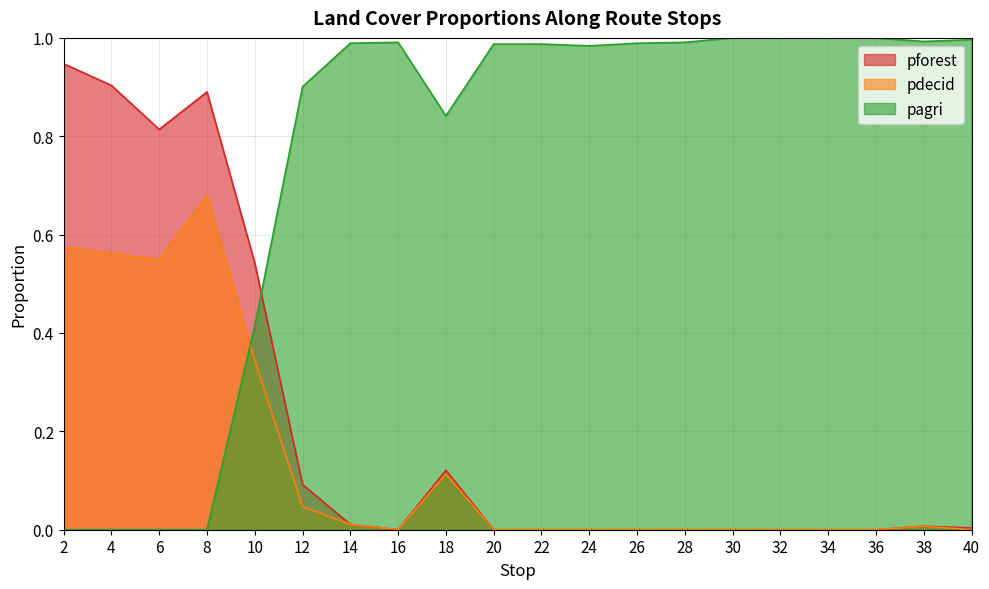

Reading left to right, transcribe all the data shown in this chart.

pforest: 2=0.9	4=0.9	6=0.8	8=0.9	10=0.5	12=0.1	14=0.0	16=0.0	18=0.1	20=0.0	22=0.0	24=0.0	26=0.0	28=0.0	30=0.0	32=0.0	34=0.0	36=0.0	38=0.0	40=0.0
pdecid: 2=0.6	4=0.6	6=0.5	8=0.7	10=0.3	12=0.0	14=0.0	16=0.0	18=0.1	20=0.0	22=0.0	24=0.0	26=0.0	28=0.0	30=0.0	32=0.0	34=0.0	36=0.0	38=0.0	40=0.0
pagri: 2=0.0	4=0.0	6=0.0	8=0.0	10=0.4	12=0.9	14=1.0	16=1.0	18=0.8	20=1.0	22=1.0	24=1.0	26=1.0	28=1.0	30=1.0	32=1.0	34=1.0	36=1.0	38=1.0	40=1.0